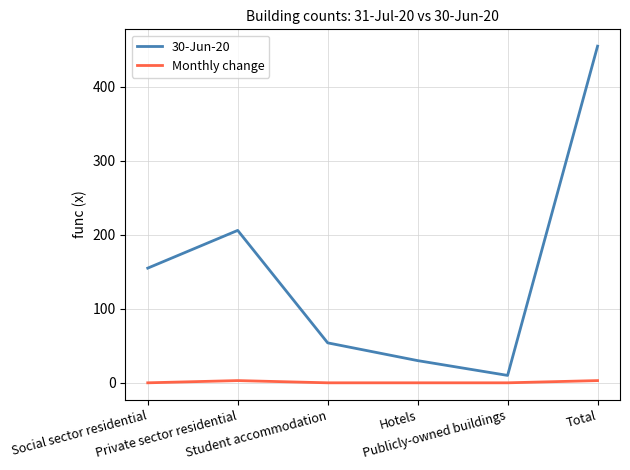

What are all the series names shown in the legend?

30-Jun-20, Monthly change